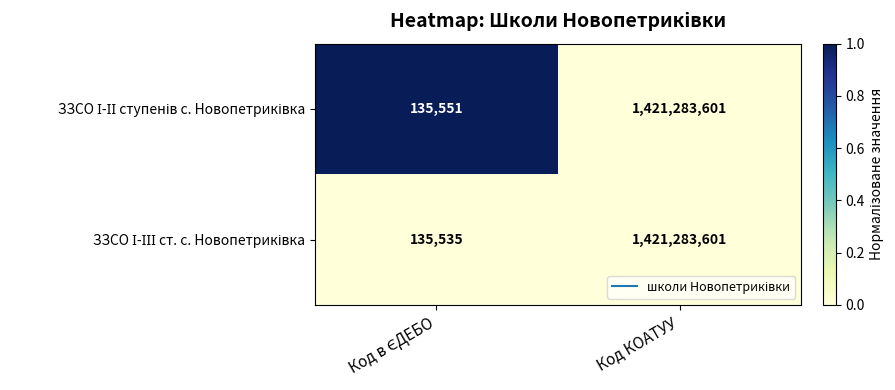

Count the number of data series in this chart.

2